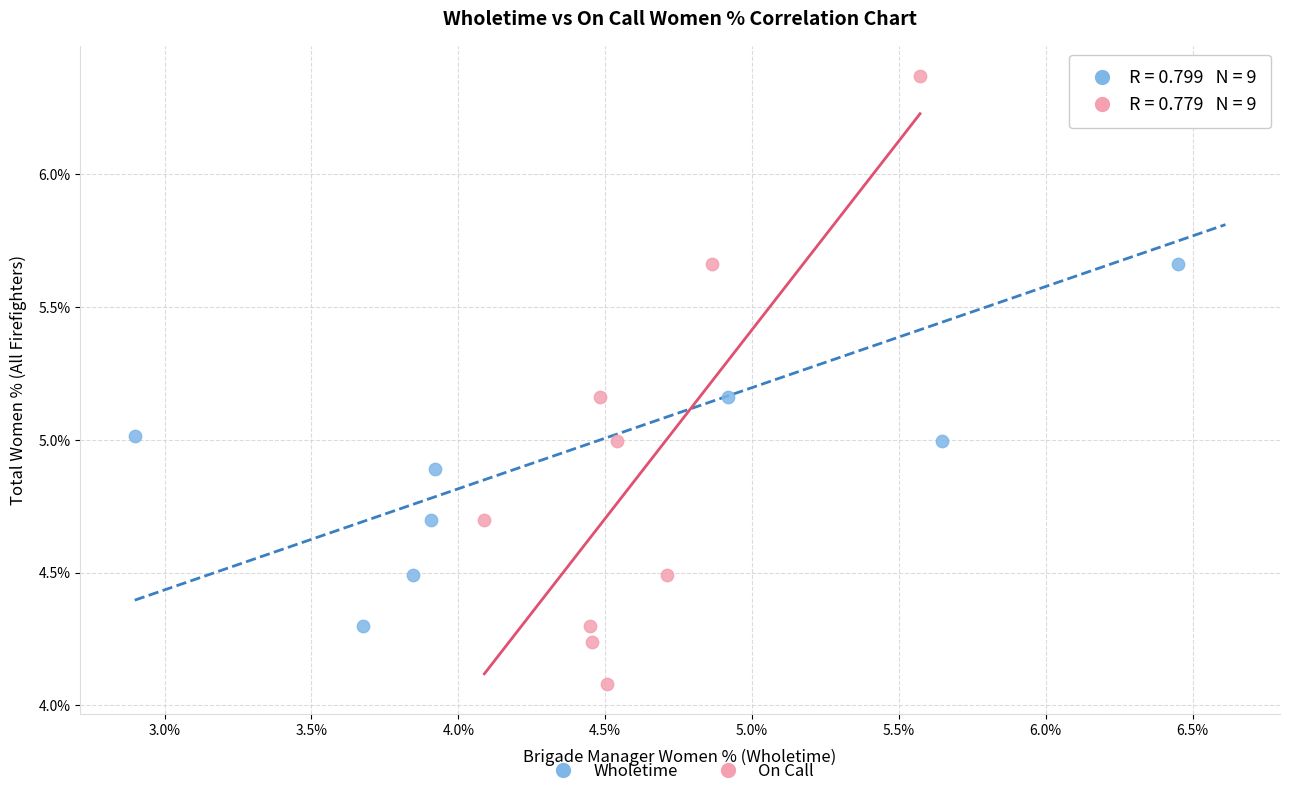

Which series has the widest spread of Y values?

On Call